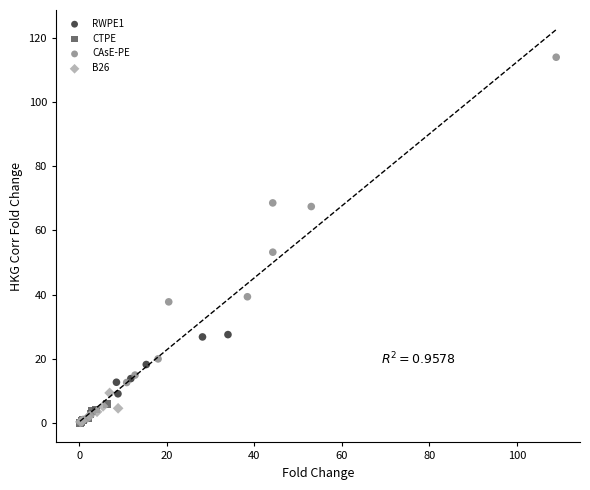

Which series has the largest Y range (max minus min)?

CAsE-PE